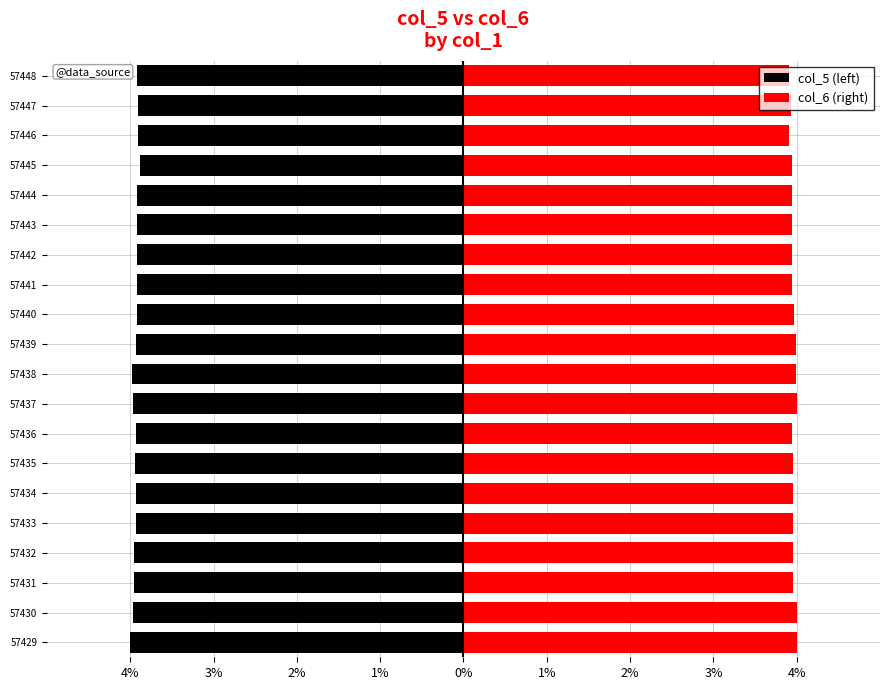

Reading left to right, extract all data points from this chart.

col_5 (left): -4.0	-4.0	-4.0	-4.0	-3.9	-3.9	-3.9	-3.9	-4.0	-4.0	-3.9	-3.9	-3.9	-3.9	-3.9	-3.9	-3.9	-3.9	-3.9	-3.9
col_6 (right): 4.0	4.0	4.0	4.0	4.0	4.0	4.0	3.9	4.0	4.0	4.0	4.0	3.9	3.9	3.9	3.9	3.9	3.9	3.9	3.9